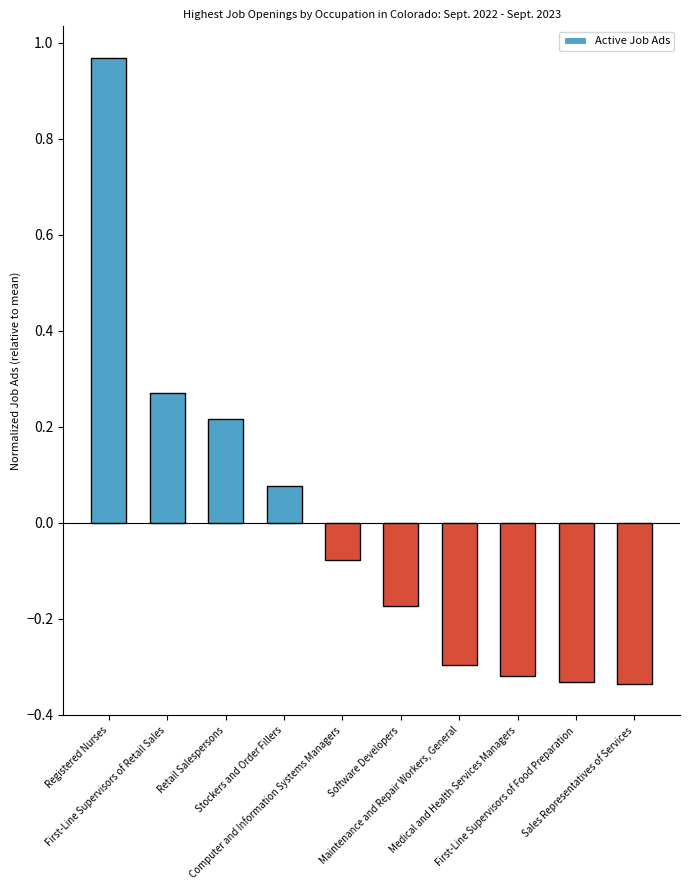

What is the difference between the maximum and minimum values?

1.3